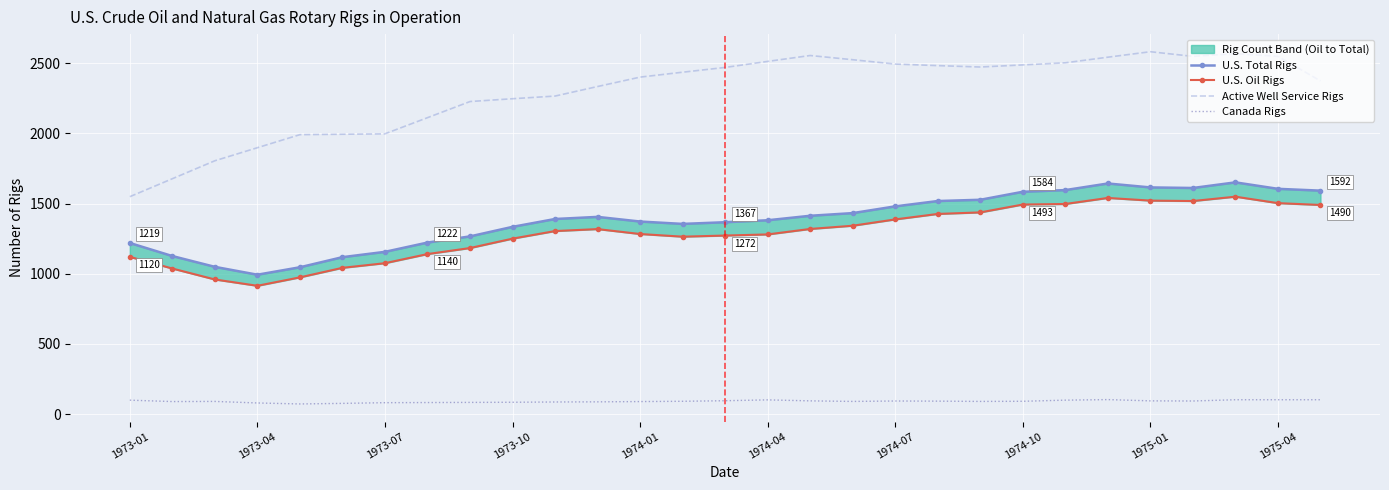

True or false: Active Well Service Rigs and Canada Rigs intersect in this chart.

False